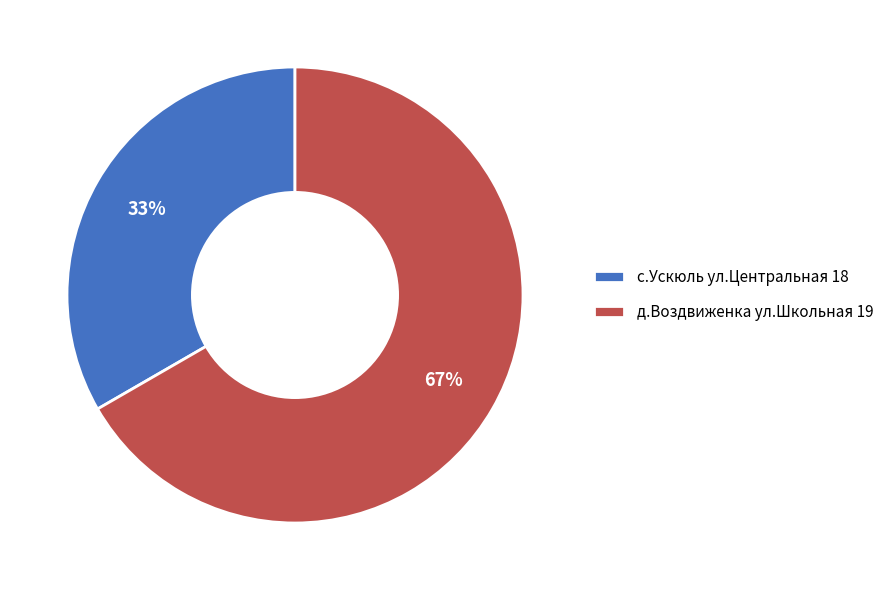

How many slices are in this pie chart?

2